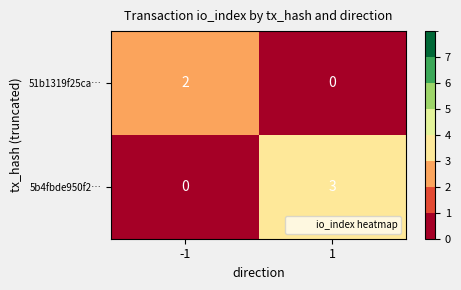

At which category is the sum across all series the highest?

1